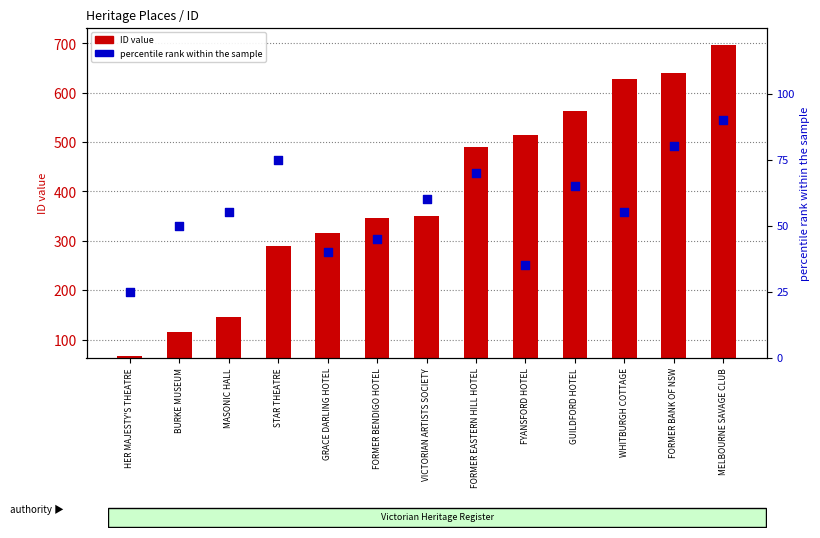

Which series has the widest spread of Y values?

ID value